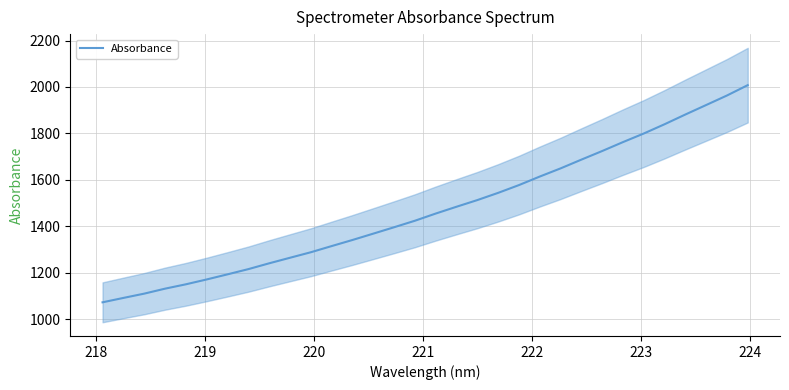

What is the highest value of the Absorbance series?

2007.8